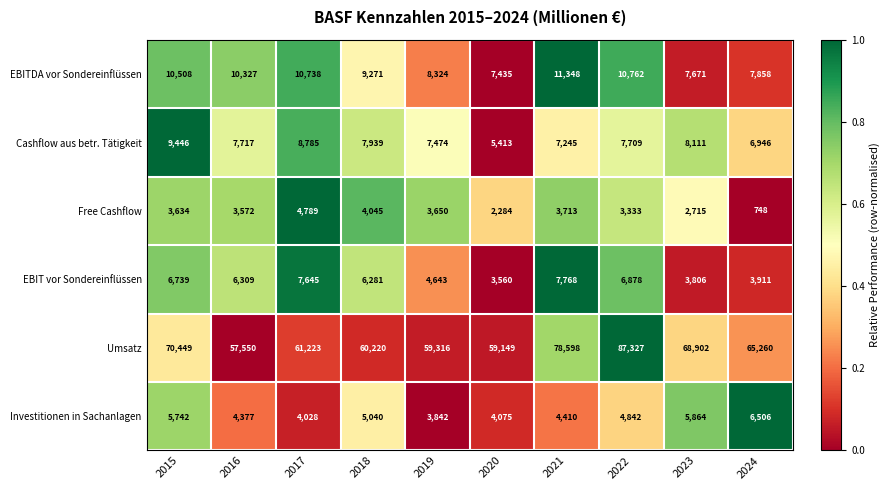

Is the value of Investitionen in Sachanlagen at 2019 greater than the value of Free Cashflow at 2018?

No